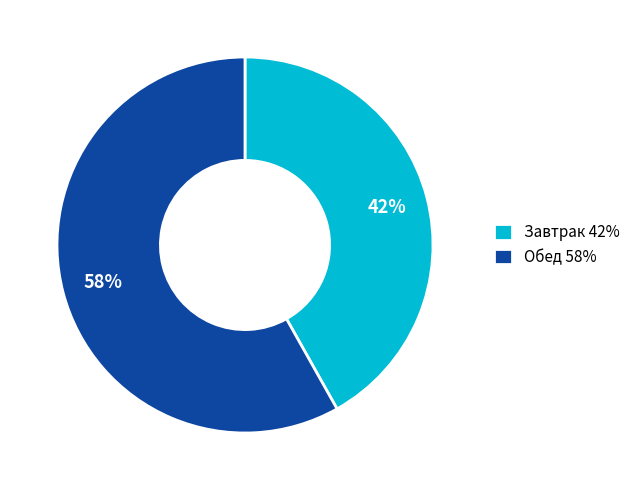

To the nearest percent, what is the difference between the Завтрак and Обед slice percentages?

16%